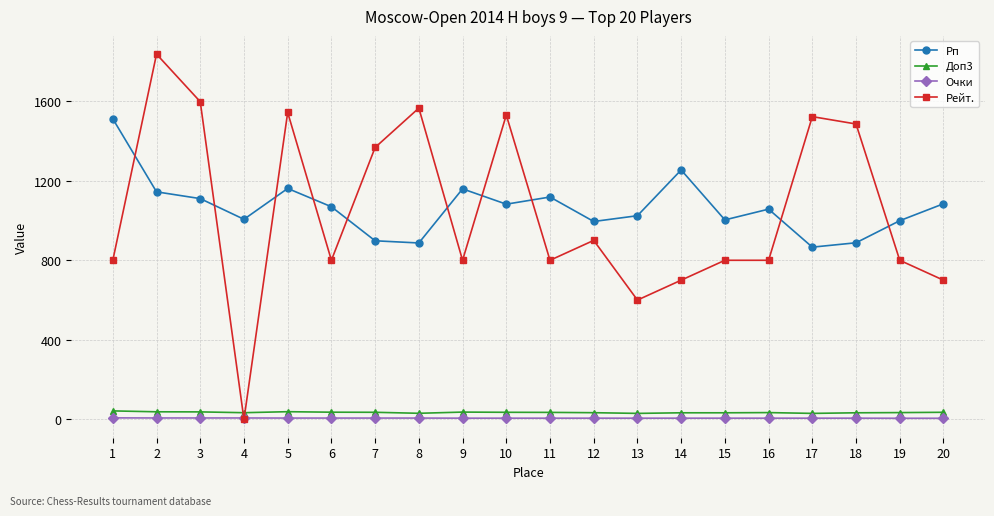

What value does the Очки series have at 15?

6.5